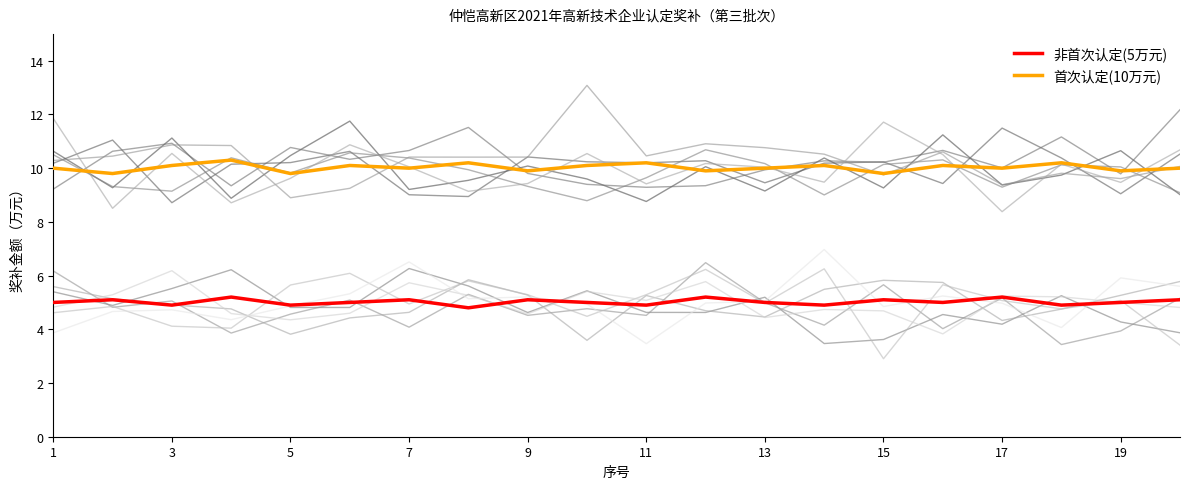

True or false: 首次认定(10万元) has more than 2 interior local peaks.

True